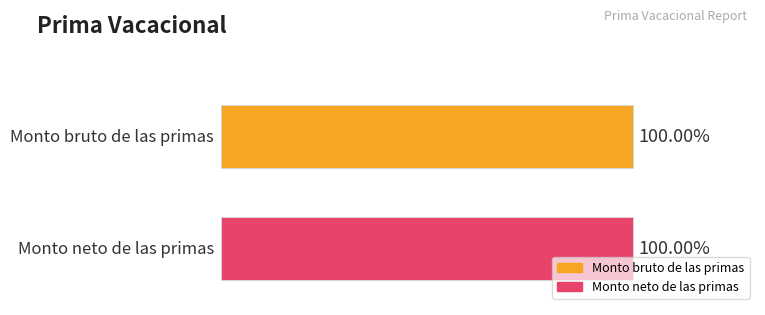

What are all the series names shown in the legend?

Monto bruto de las primas, Monto neto de las primas